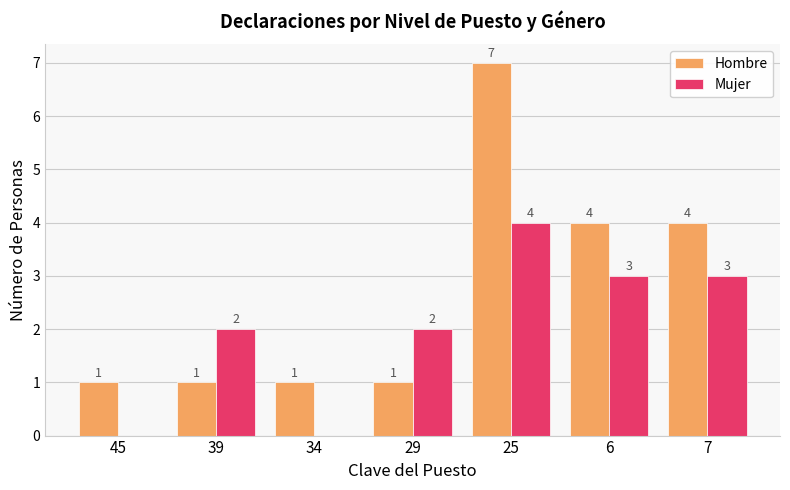

Are the bars grouped side by side (vs. stacked)?

Yes